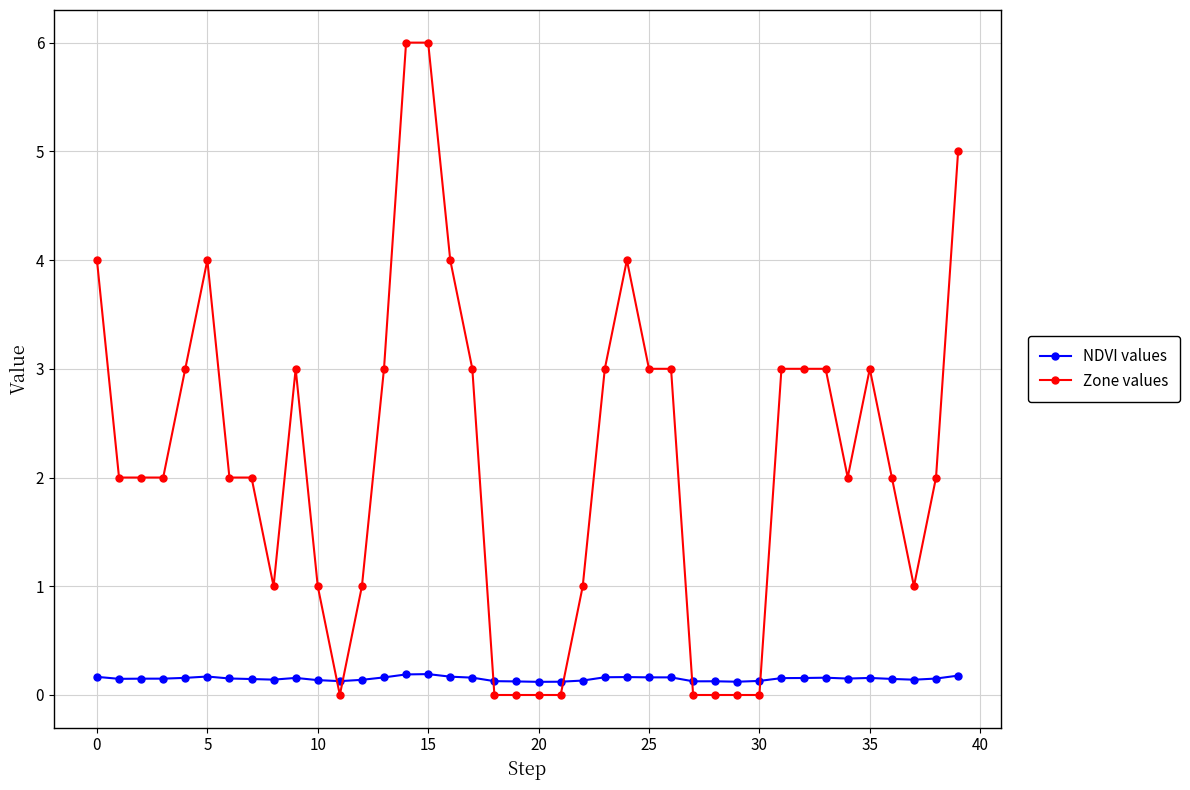

What is the average value of the Zone values series?

2.2